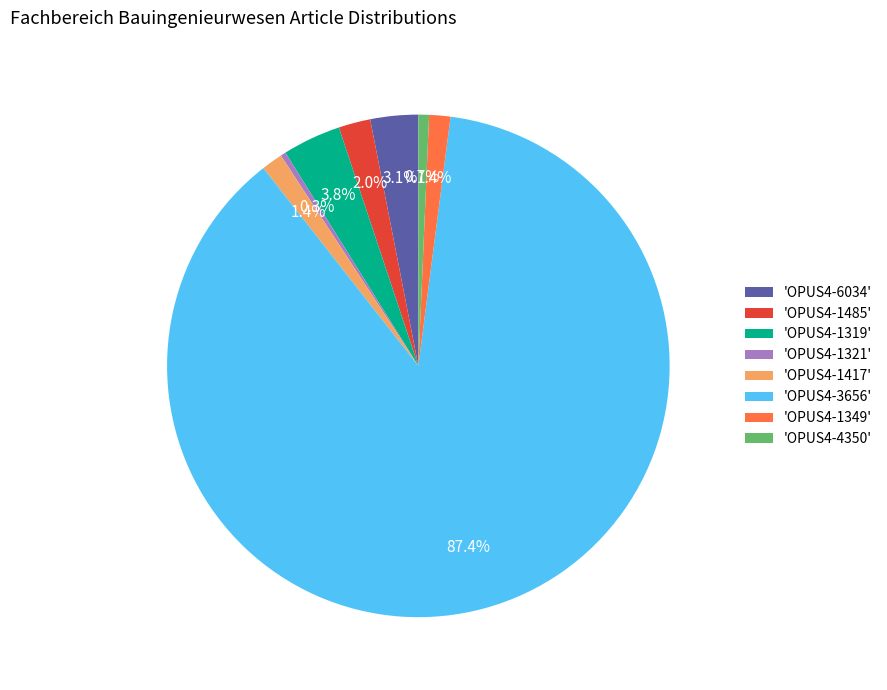

Between 'OPUS4-4350' and 'OPUS4-1319', which is larger?

'OPUS4-1319'